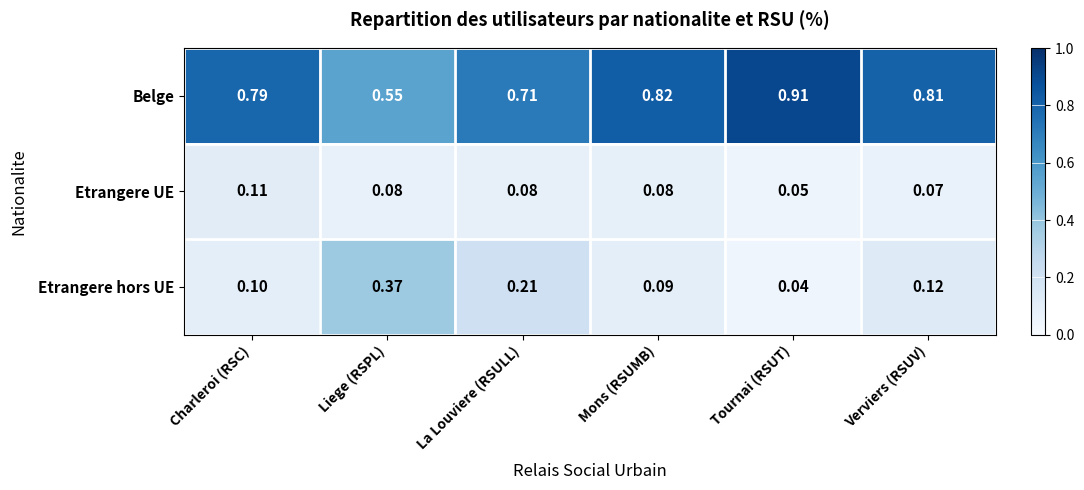

At which category does the chart reach its minimum across all series?

Tournai (RSUT)